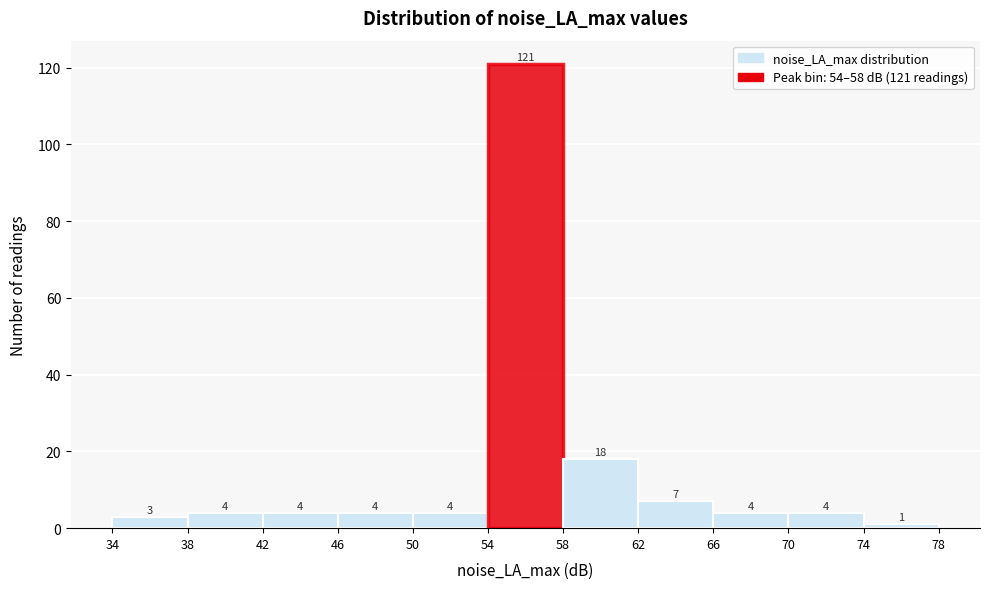

Which range on the x-axis has the tallest bar?

54 to 58